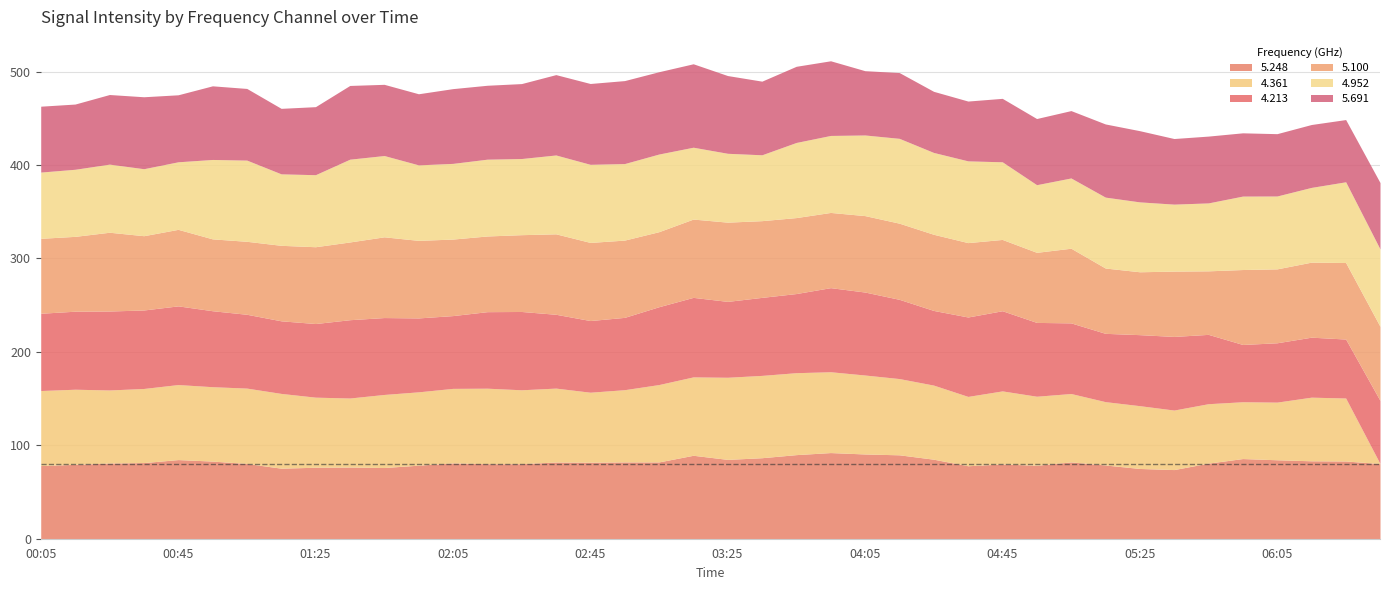

What is the difference between the maximum and minimum values in the 5.248 series?

18.2